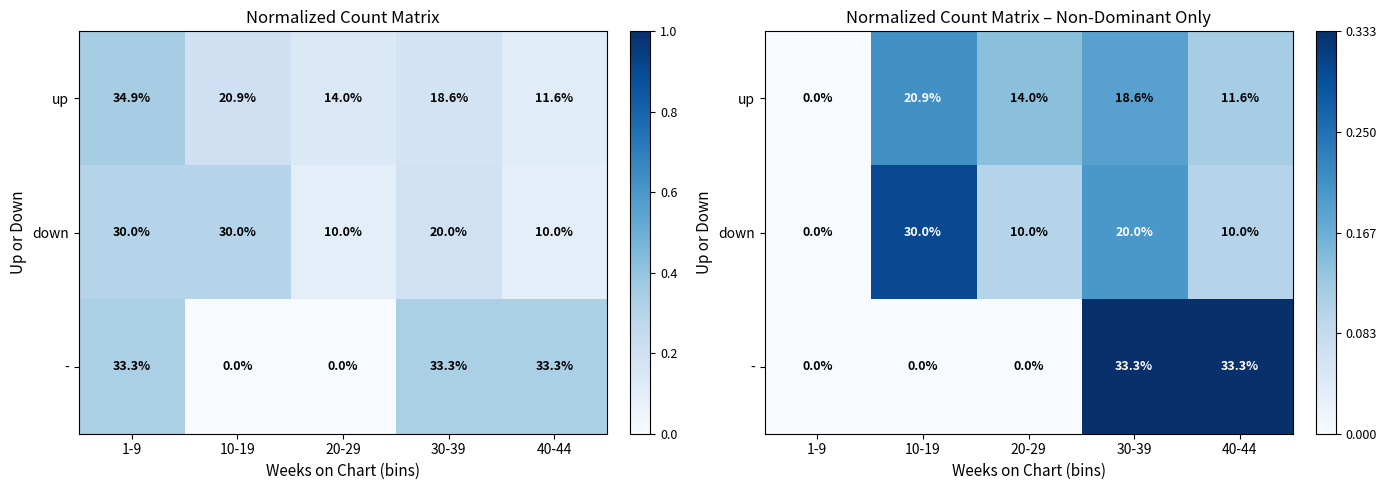

What is the difference between the down values at 1-9 and 20-29?

0.1